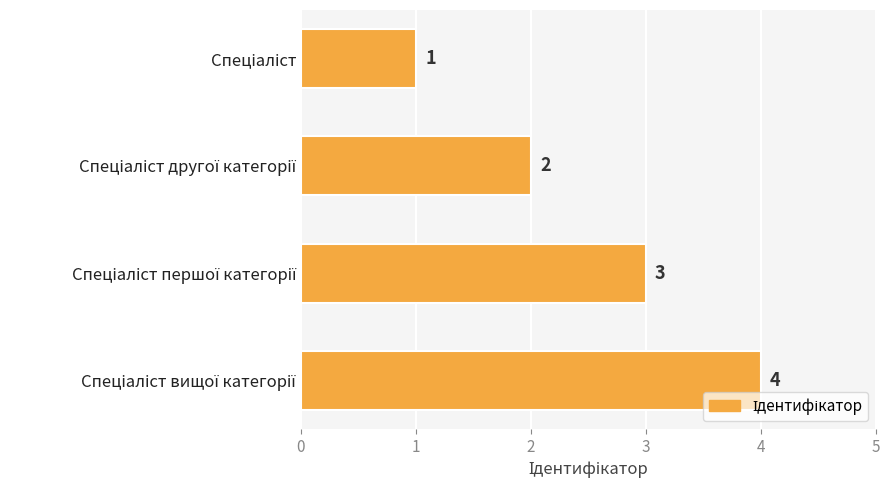

Are the bars horizontal?

Yes